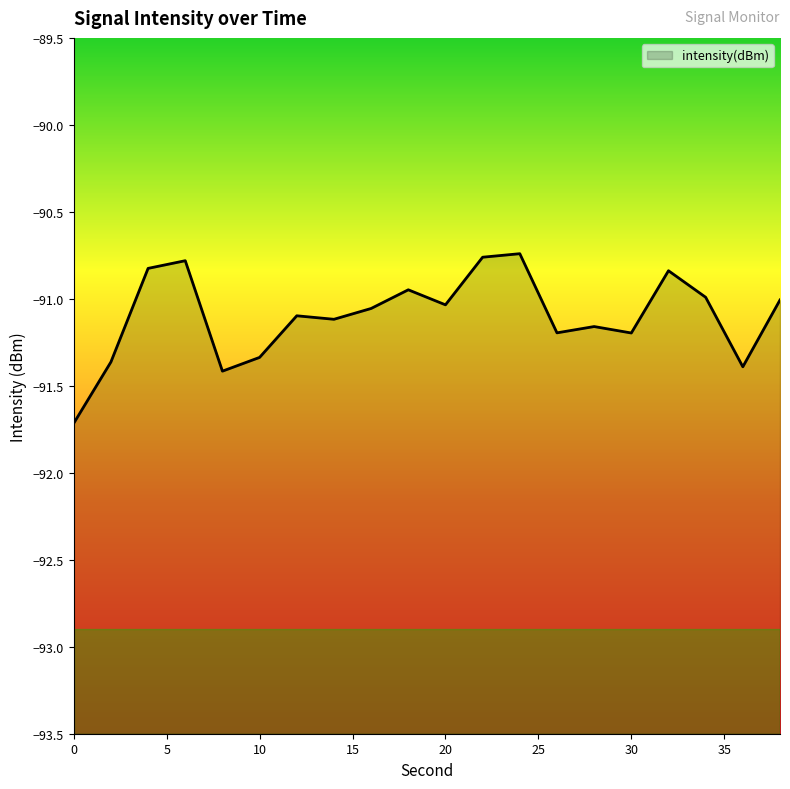

How many points are higher than both their immediate neighbors (excluding endpoints)?

6